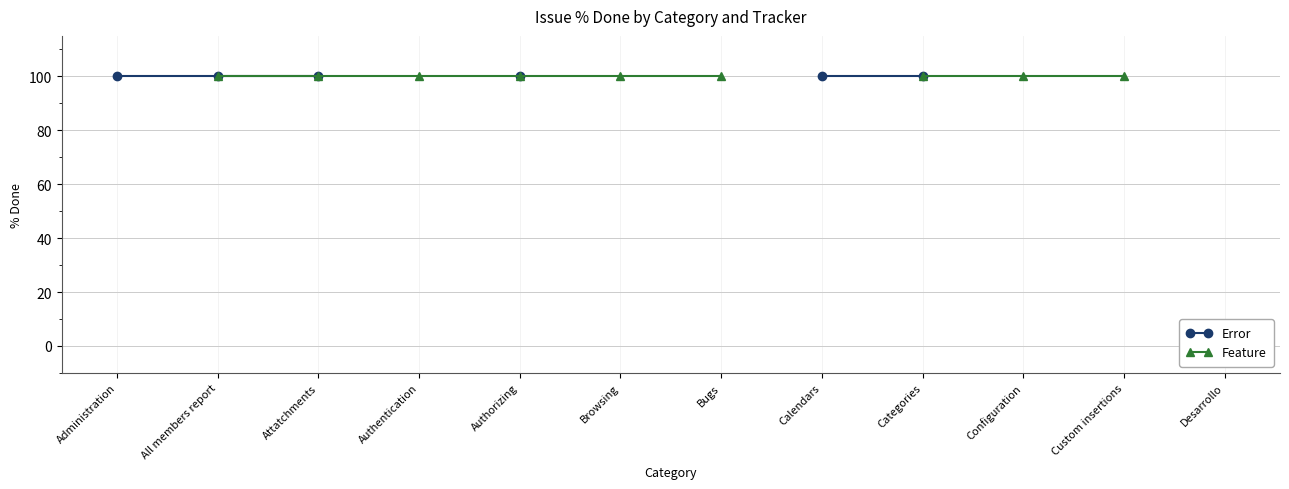

Rank the series at Authorizing from lowest to highest value.

Error, Feature